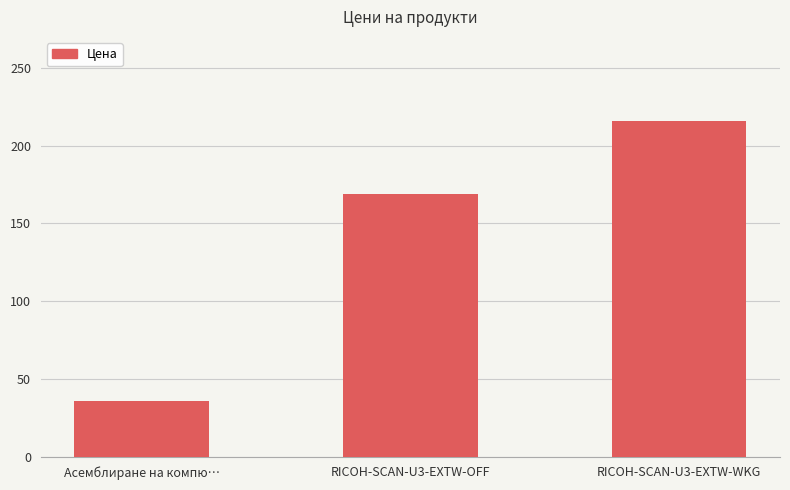

Count the values in the range 36 to 216.

3